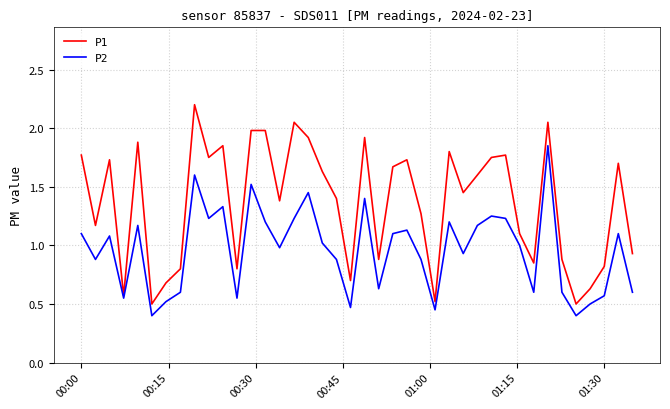

List the series in order of their peak value, lowest first.

P2, P1